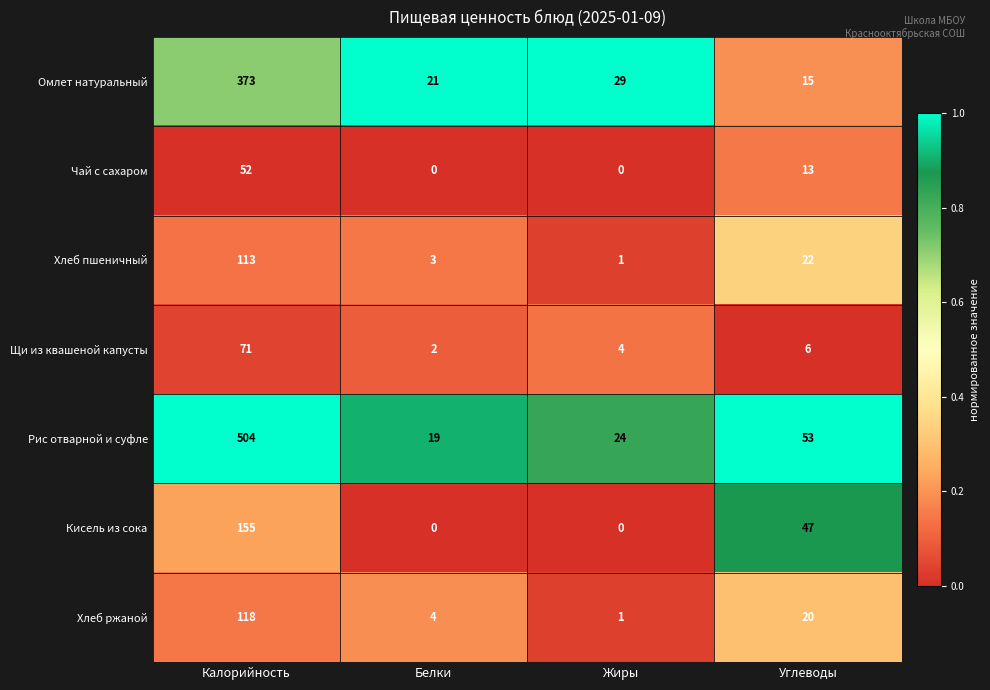

What is the maximum value for Хлеб пшеничный?

113